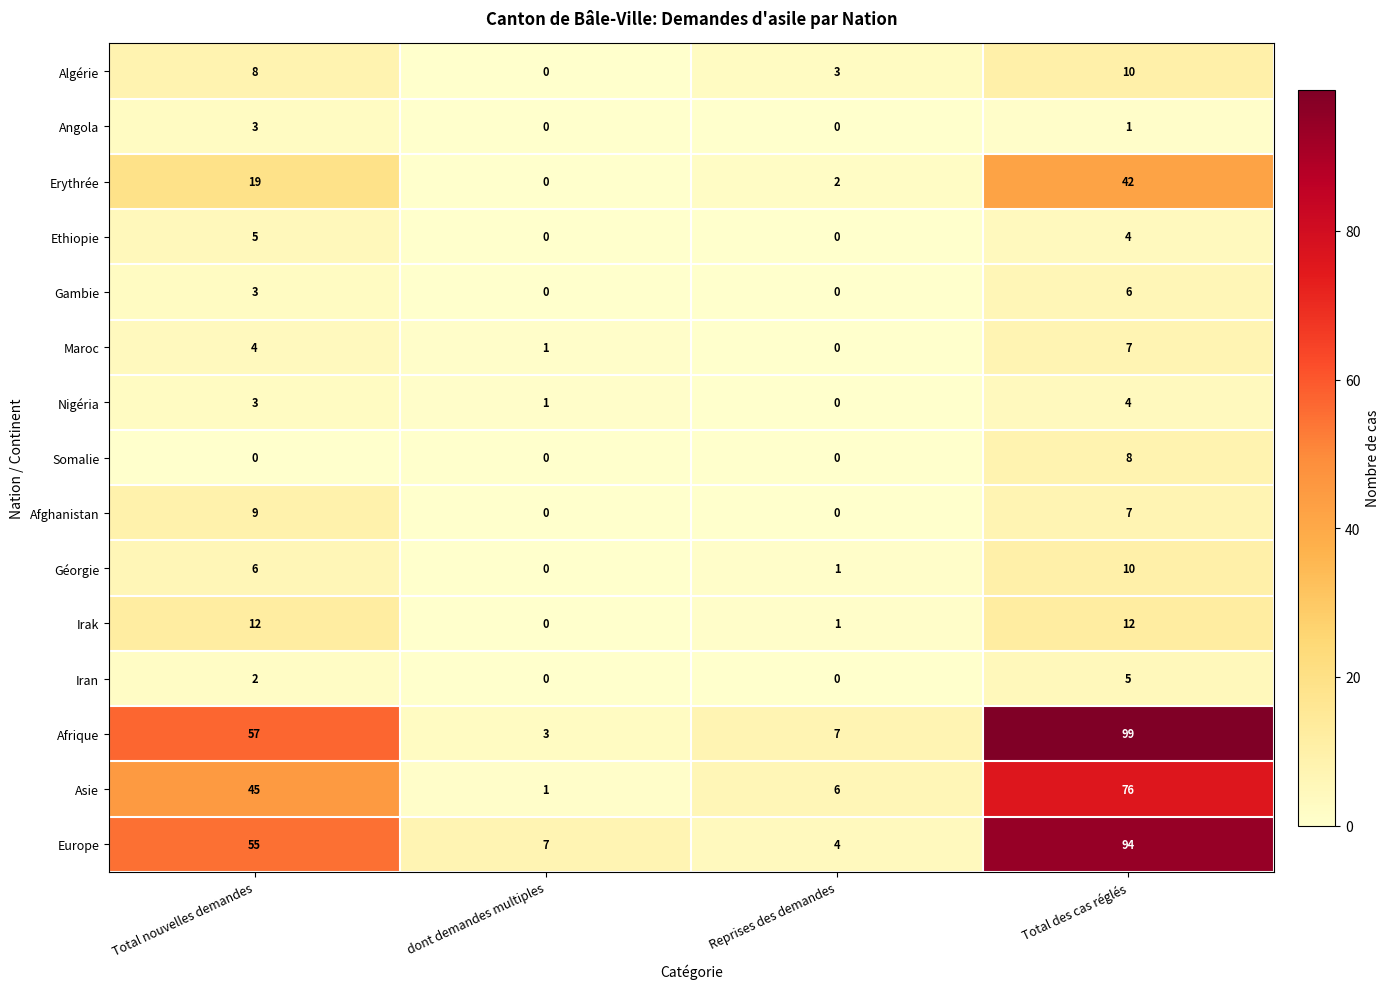

Between Total nouvelles demandes and Reprises des demandes, which series saw the biggest shift?

Europe